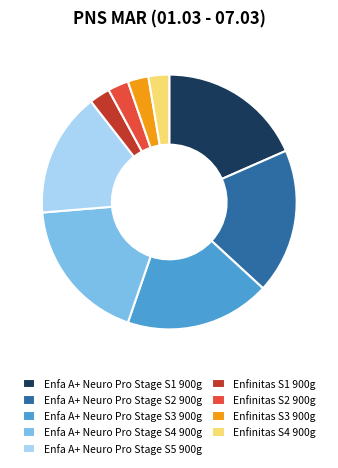

Is Enfa A+ Neuro Pro Stage S5 900g the majority of the pie?

No